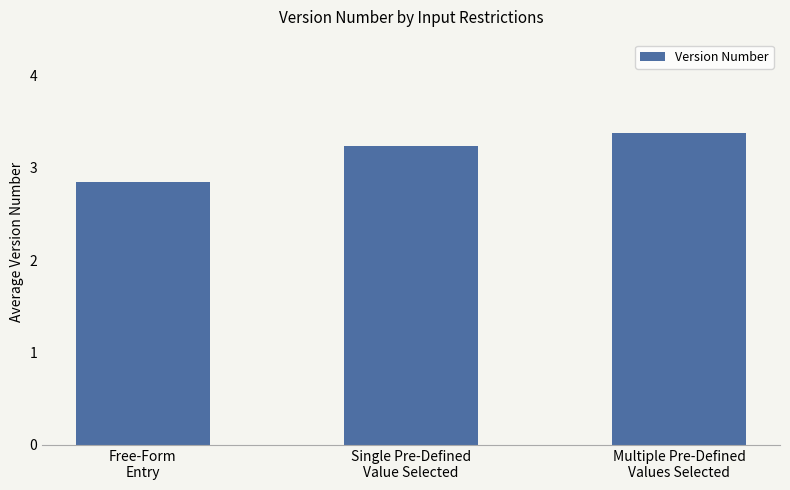

Rank the categories by value from lowest to highest.

Free-Form
Entry, Single Pre-Defined
Value Selected, Multiple Pre-Defined
Values Selected